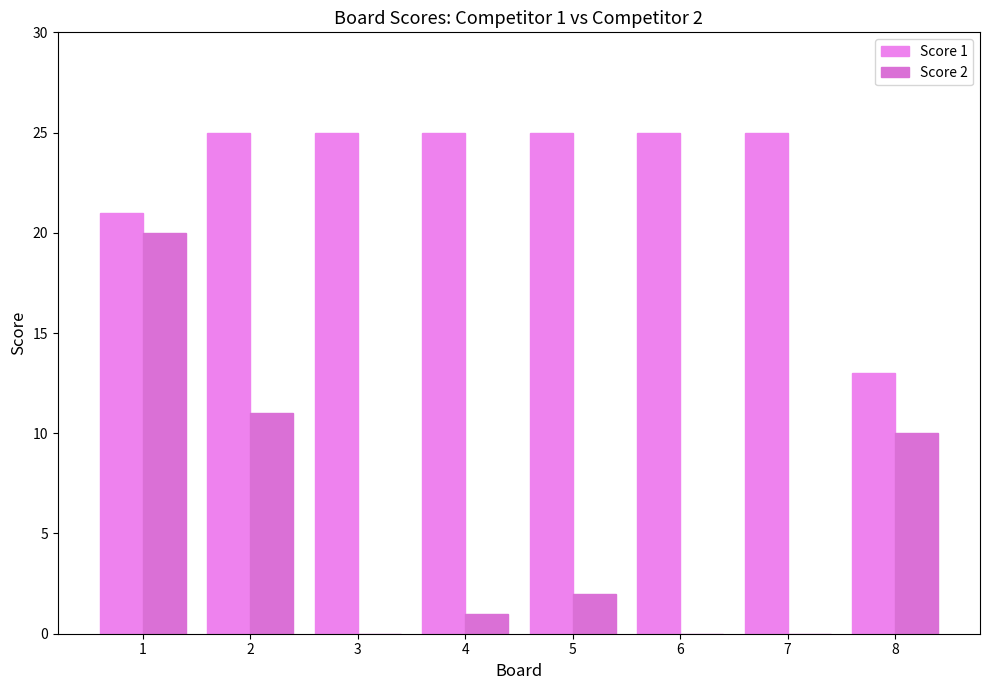

Count the number of categories in the chart.

8